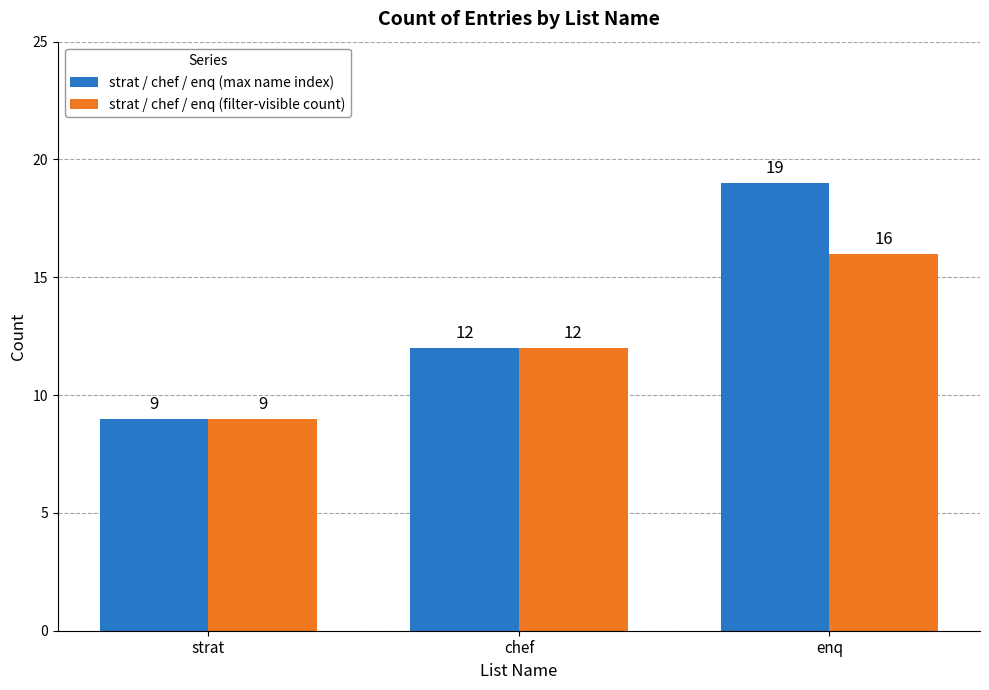

What is the difference between the strat / chef / enq (filter-visible count) values at strat and enq?

7